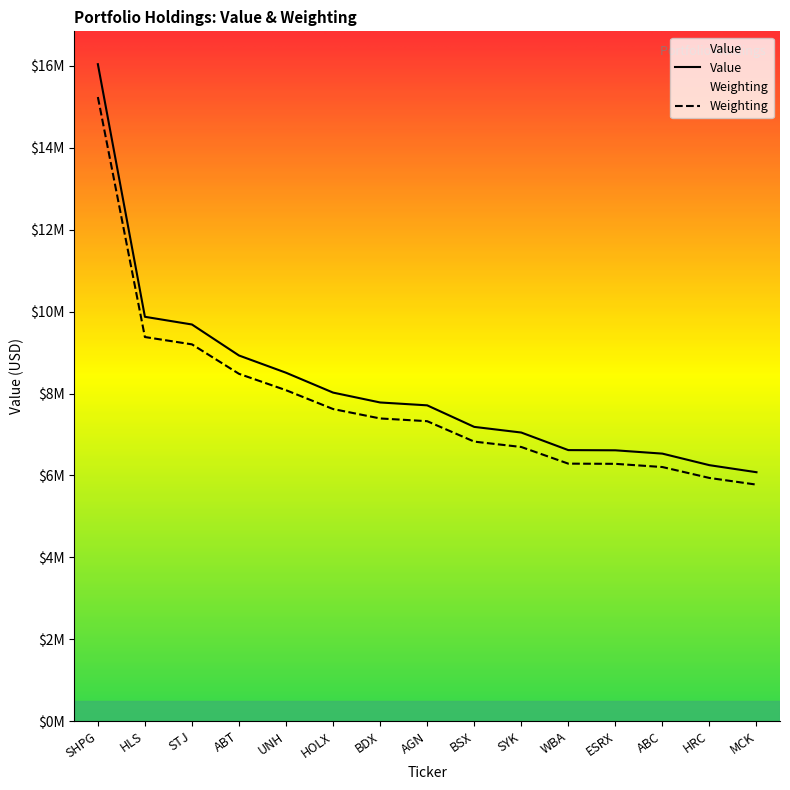

What is the label of the 8th point from the right?

AGN